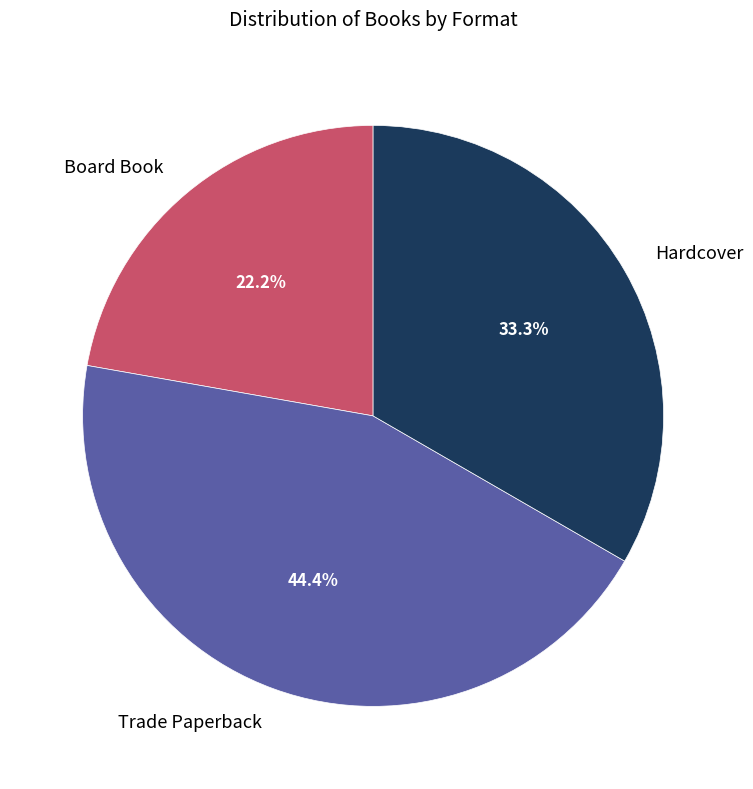

To the nearest percent, what is the difference between the largest and smallest slice percentages?

22%